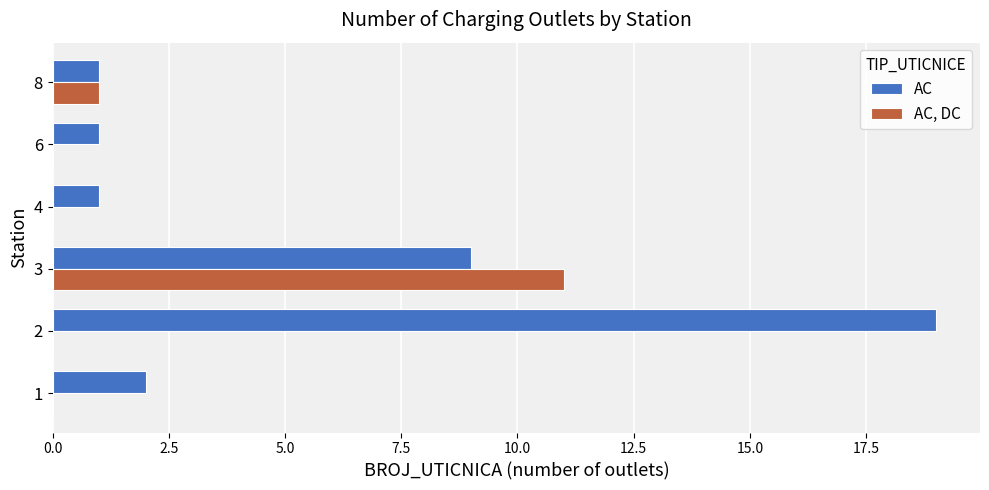

Which series has the largest total across all categories?

AC